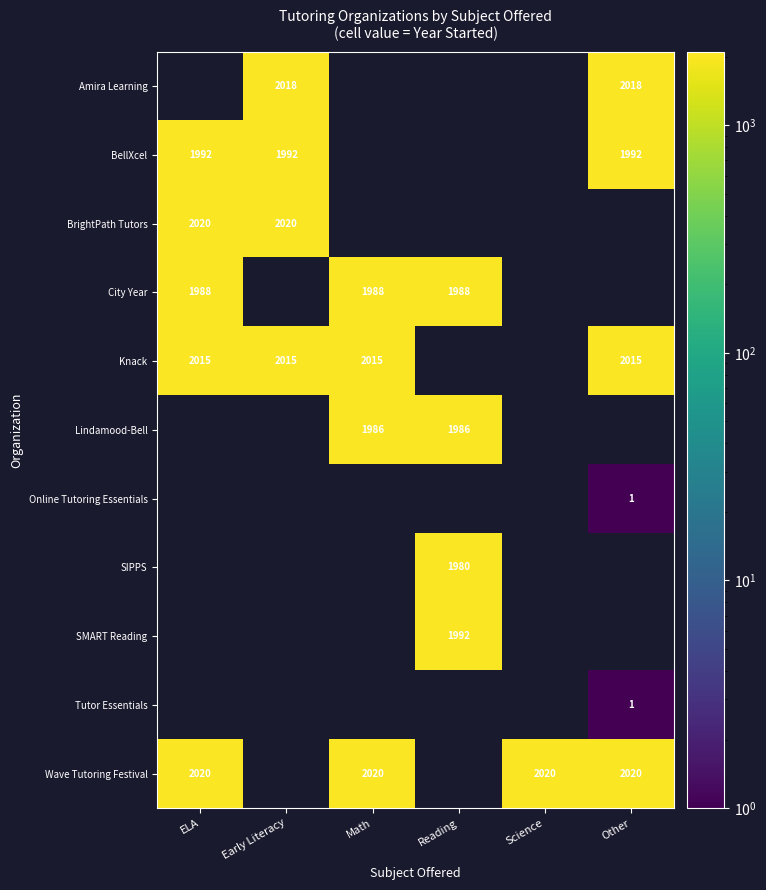

The value of Wave Tutoring Festival at Other is 1287. True or false?

False